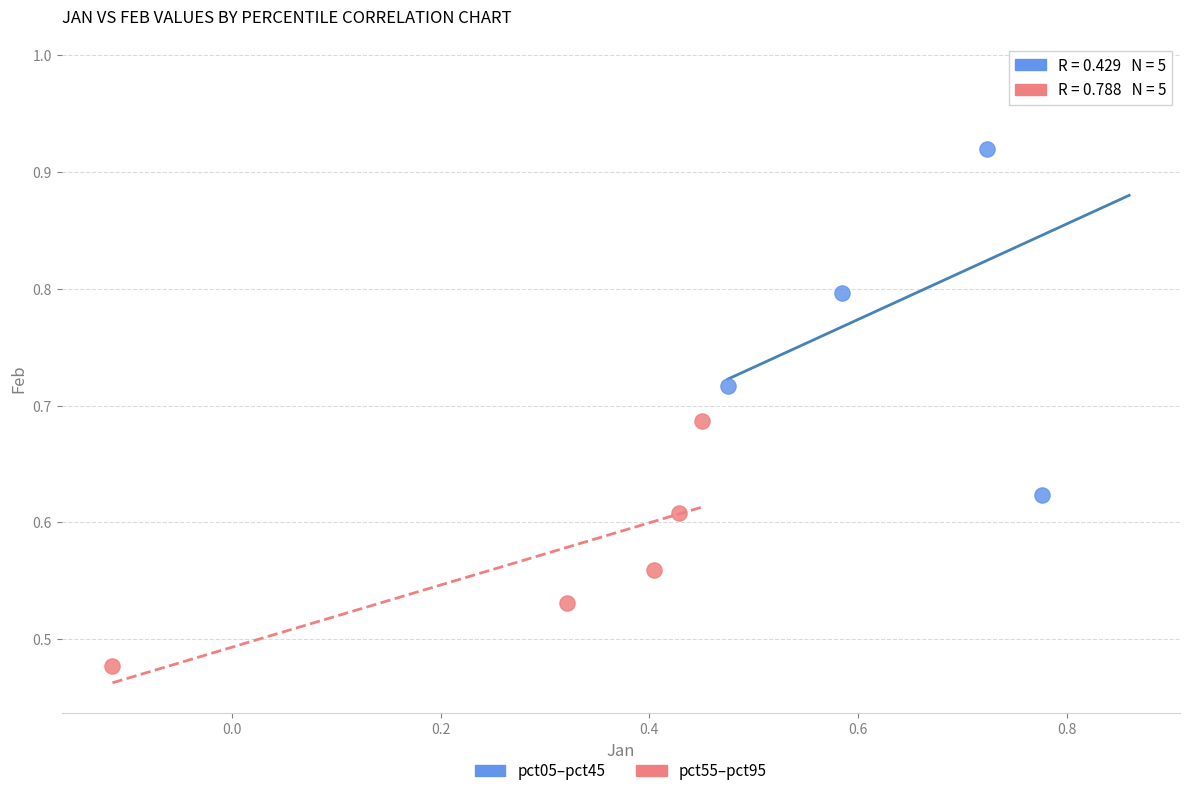

Which series reaches the minimum Y coordinate?

pct55–pct95